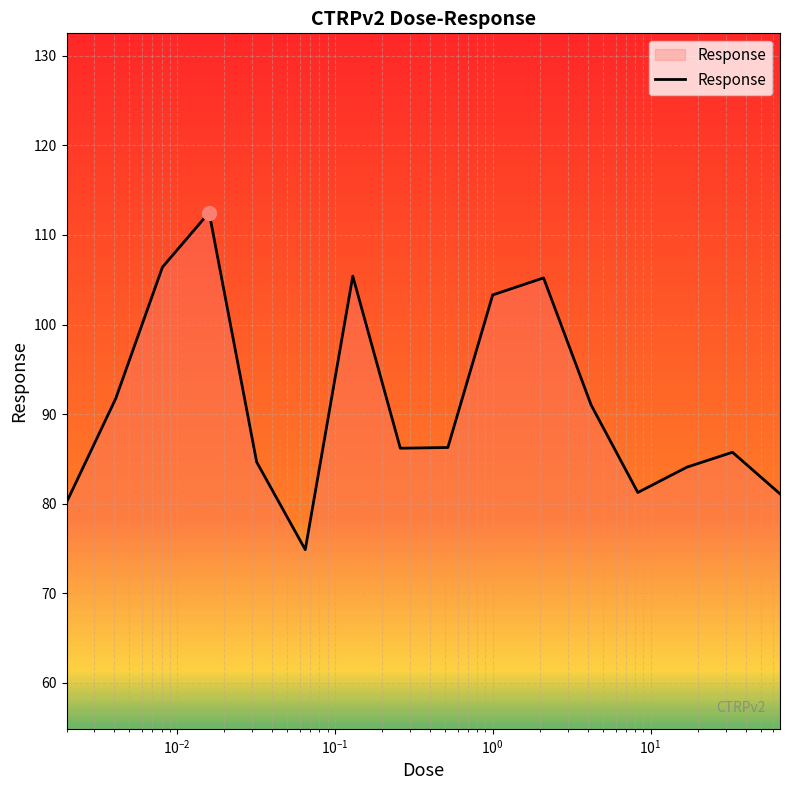

What is the maximum value shown in the chart?

112.5